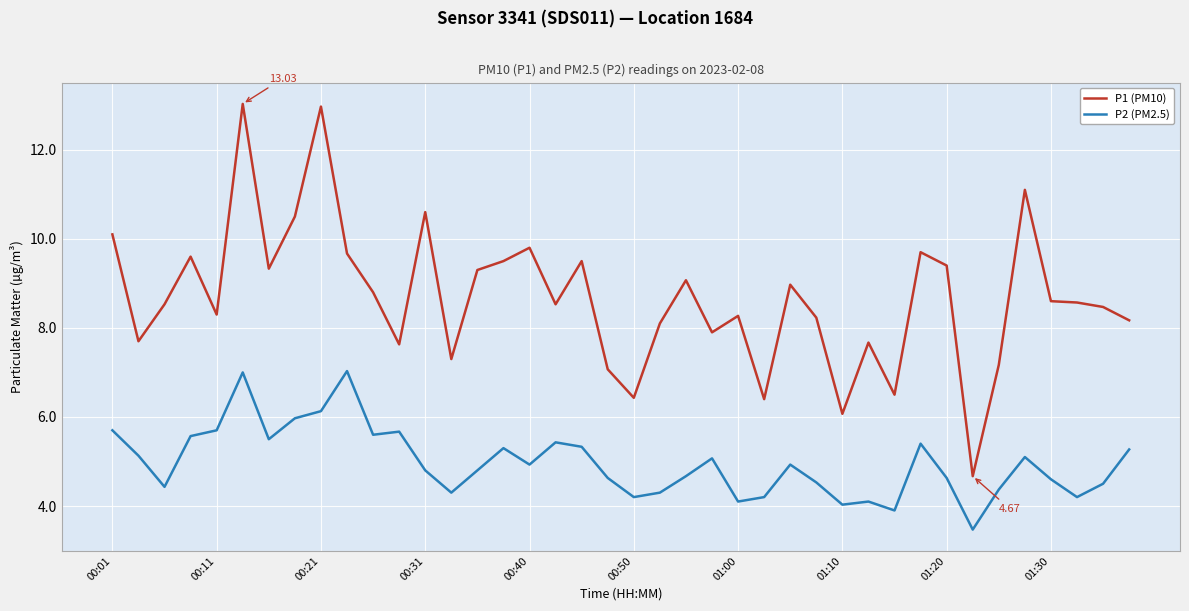

Rank the series by their maximum value, from lowest to highest.

P2 (PM2.5), P1 (PM10)